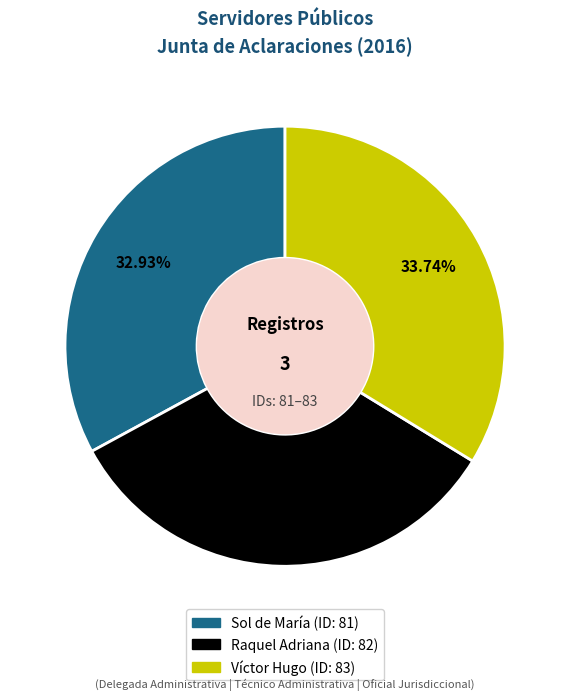

To the nearest percent, what percentage of the pie is Víctor Hugo?

34%